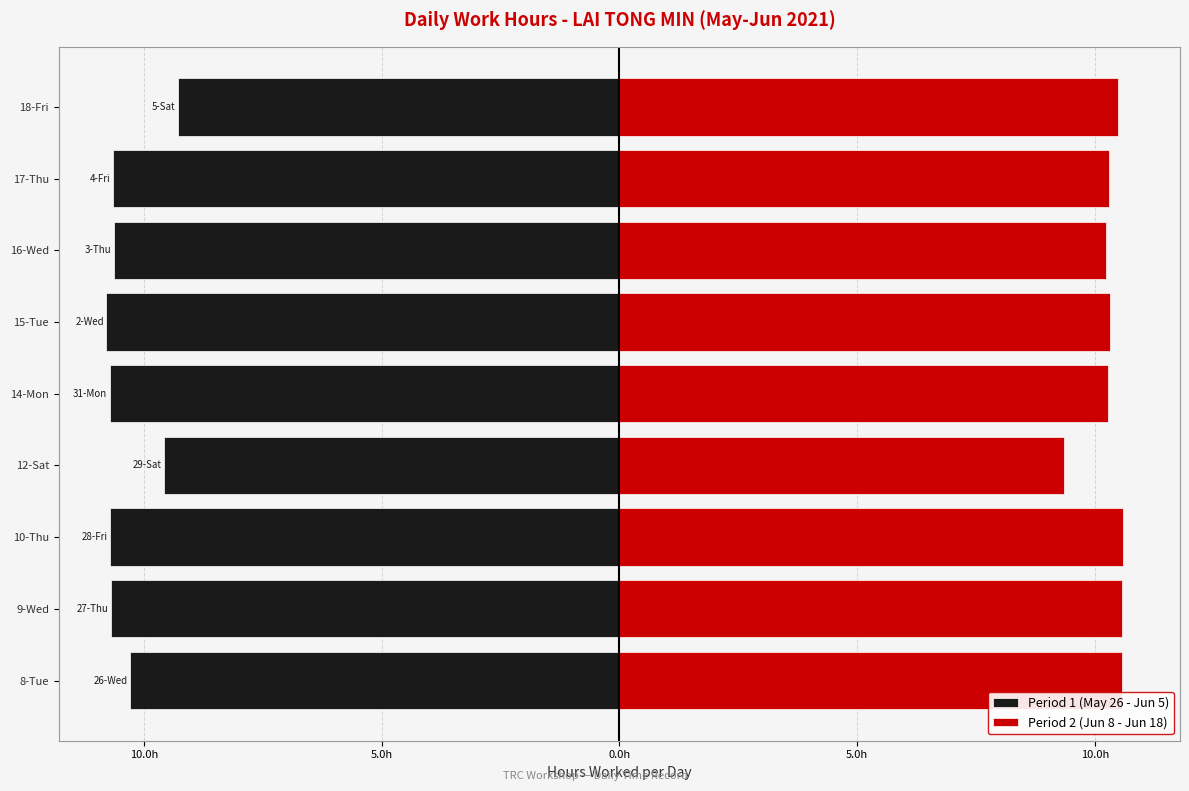

Reading right to left, extract all data points from this chart.

Period 1 (May 26 - Jun 5): -9.3	-10.7	-10.6	-10.8	-10.7	-9.6	-10.7	-10.7	-10.3
Period 2 (Jun 8 - Jun 18): 10.5	10.3	10.2	10.3	10.3	9.3	10.6	10.6	10.6